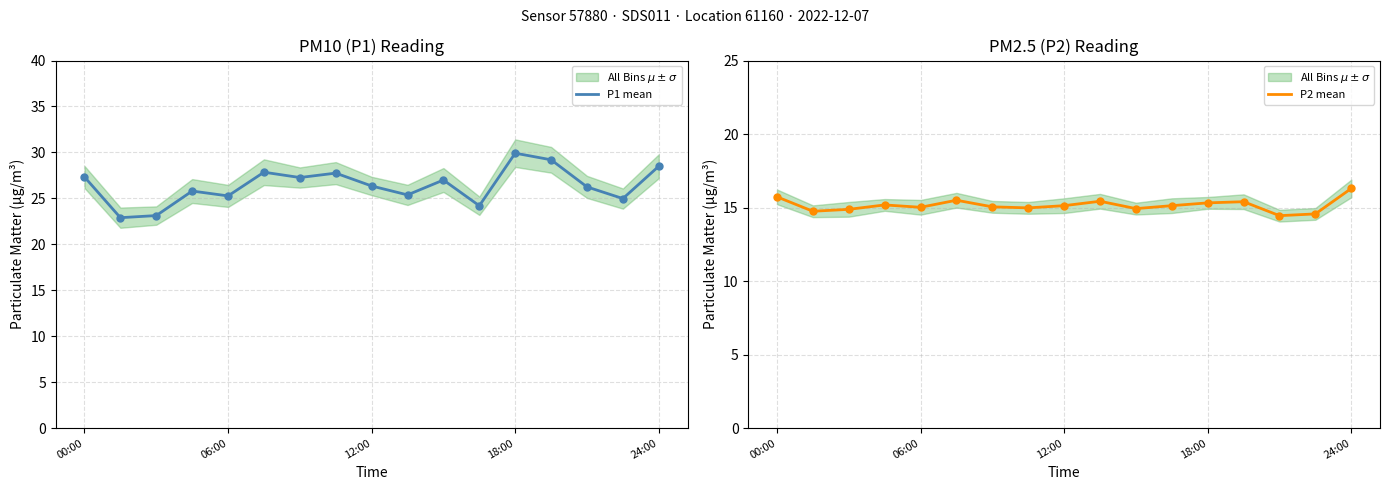

Which series contains the highest Y value?

P1 mean